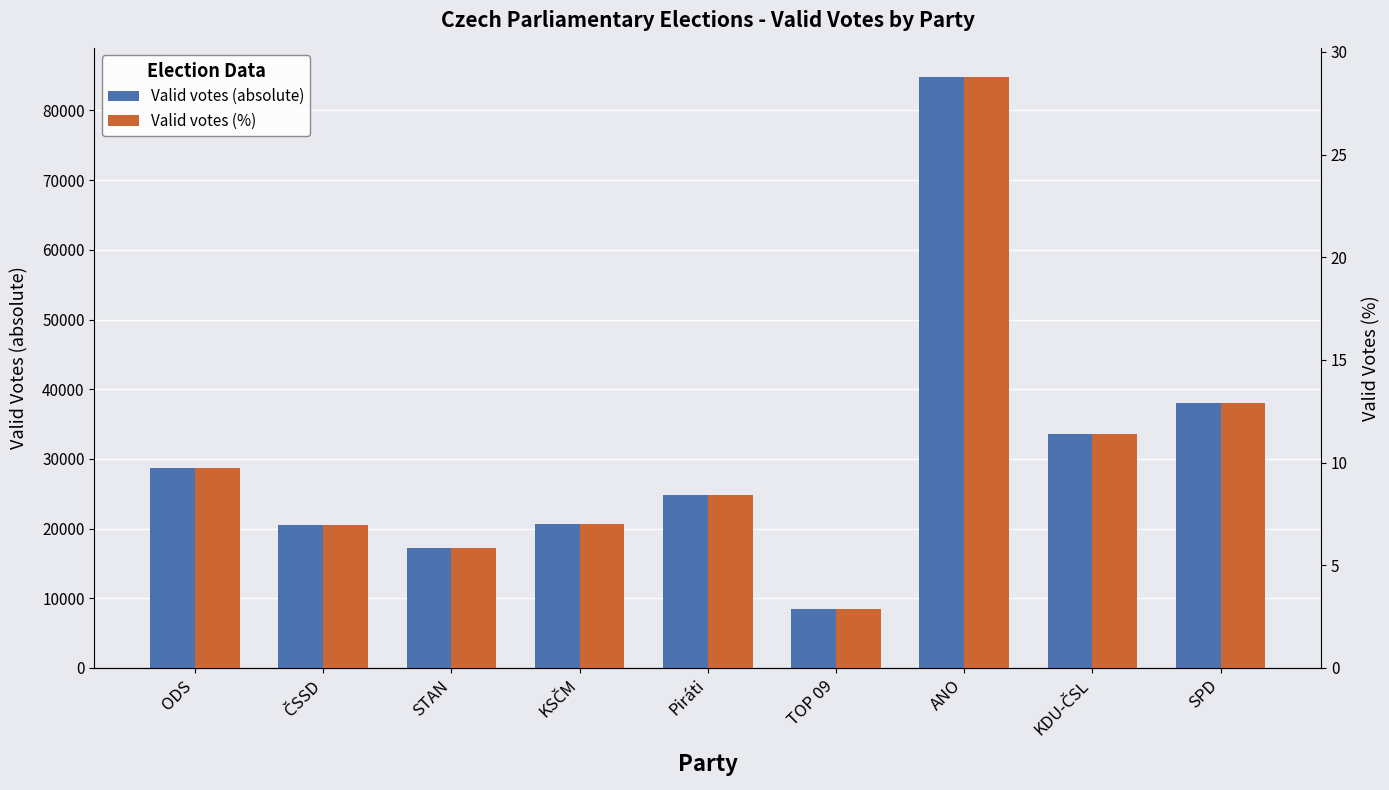

Reading left to right, list all the values displayed in this chart.

Valid votes (absolute): 28752.0	20454.0	17168.0	20669.0	24859.0	8443.0	84750.0	33631.0	38020.0
Valid votes (%): 9.8	6.9	5.8	7.0	8.4	2.9	28.8	11.4	12.9